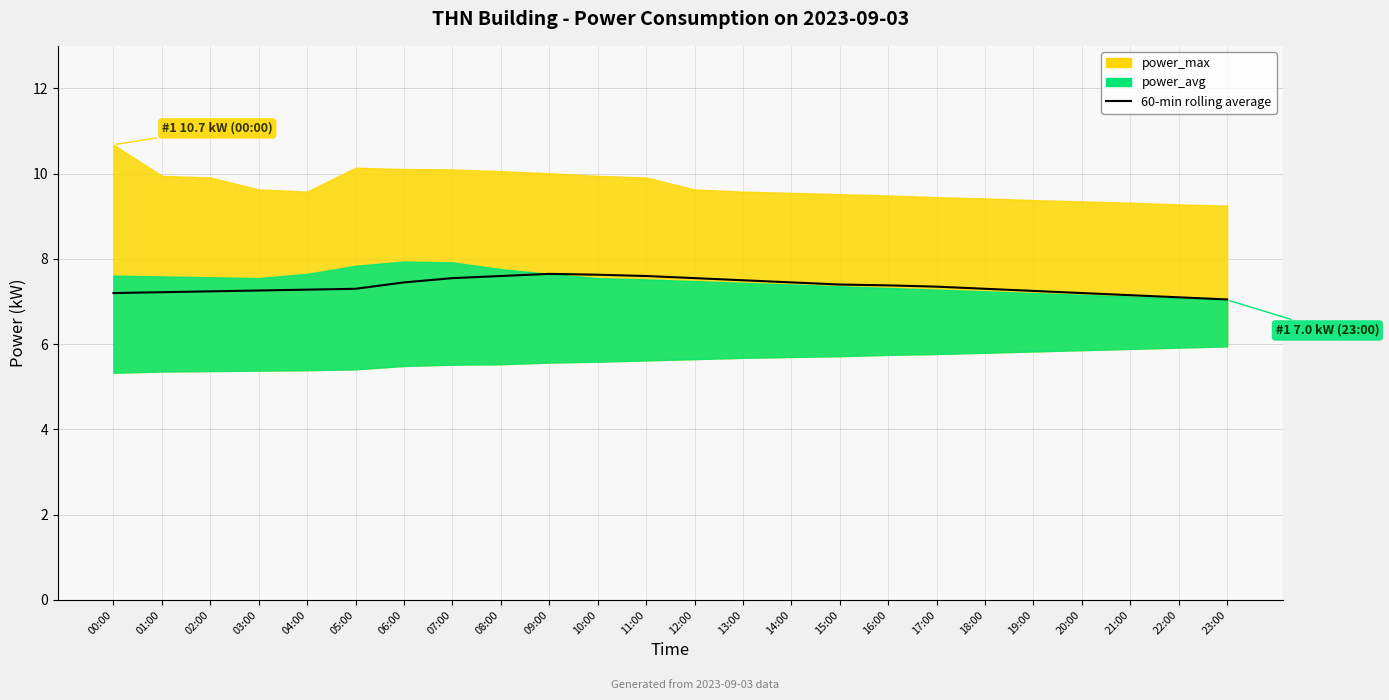

What is the label of the 20th point from the right?

04:00